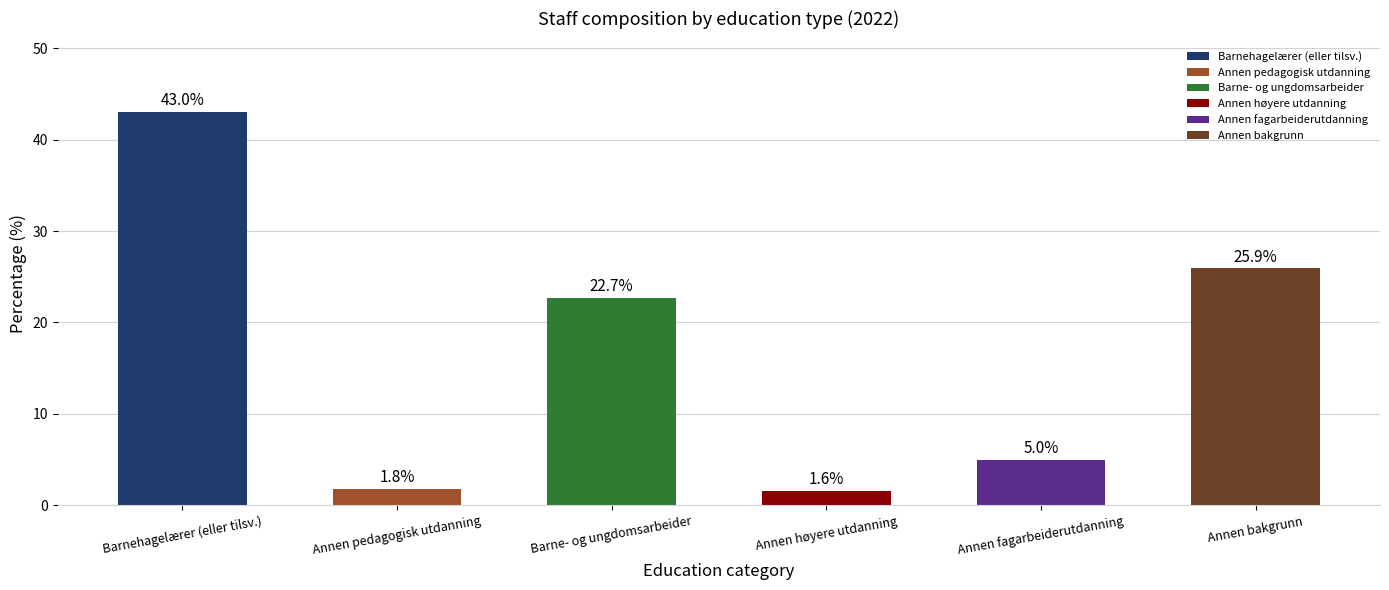

Reading left to right, what are all the values shown in this chart?

Barnehagelærer (eller tilsv.)=43.0	Annen pedagogisk utdanning=1.8	Barne- og ungdomsarbeider=22.7	Annen høyere utdanning=1.6	Annen fagarbeiderutdanning=5.0	Annen bakgrunn=25.9